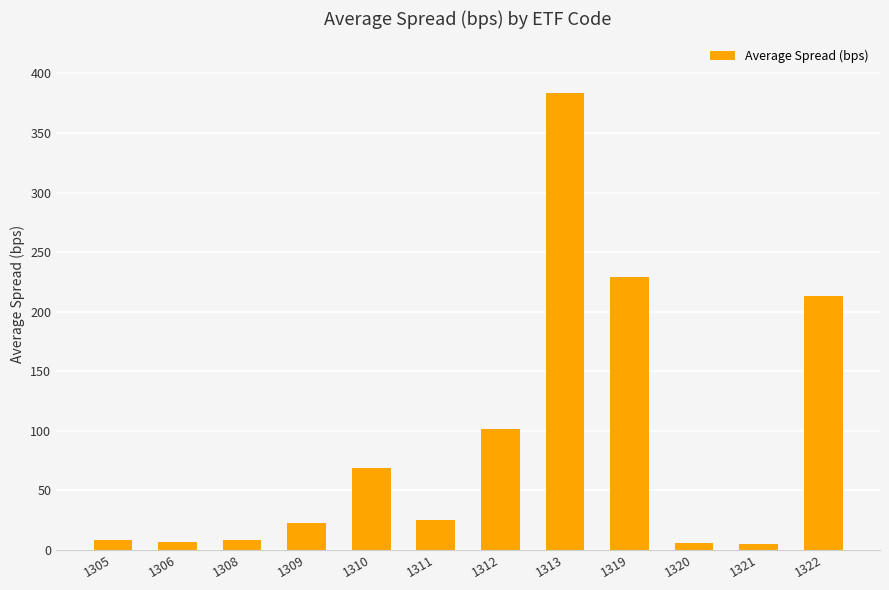

The value at 1311 is 11.8. True or false?

False